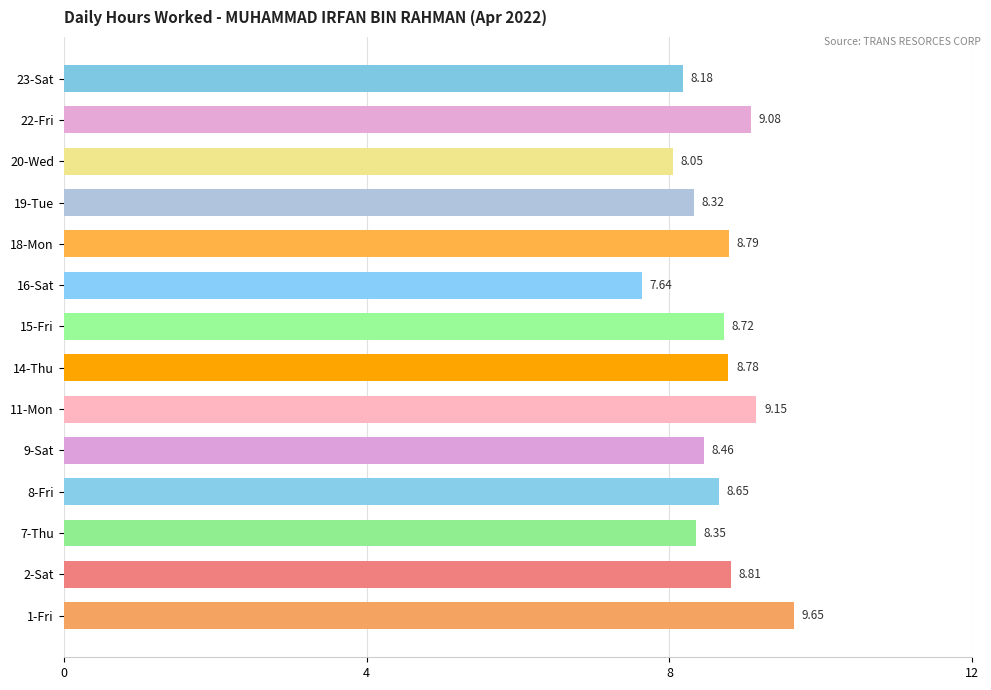

What is the ratio of the value at 18-Mon to the value at 15-Fri?

1.0